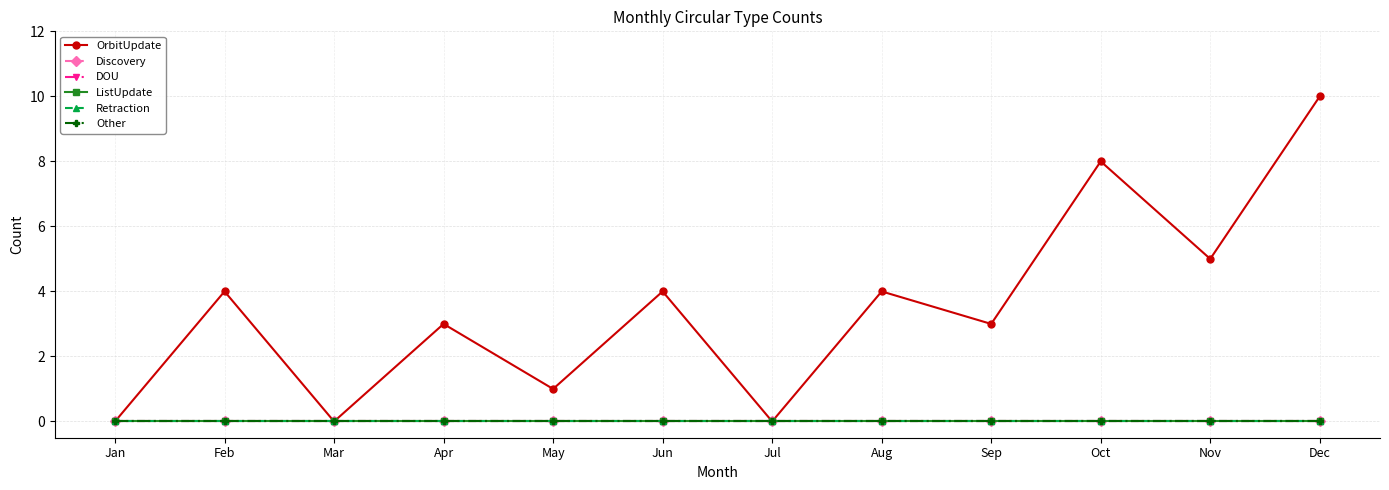

True or false: Discovery and ListUpdate cross at least once.

False